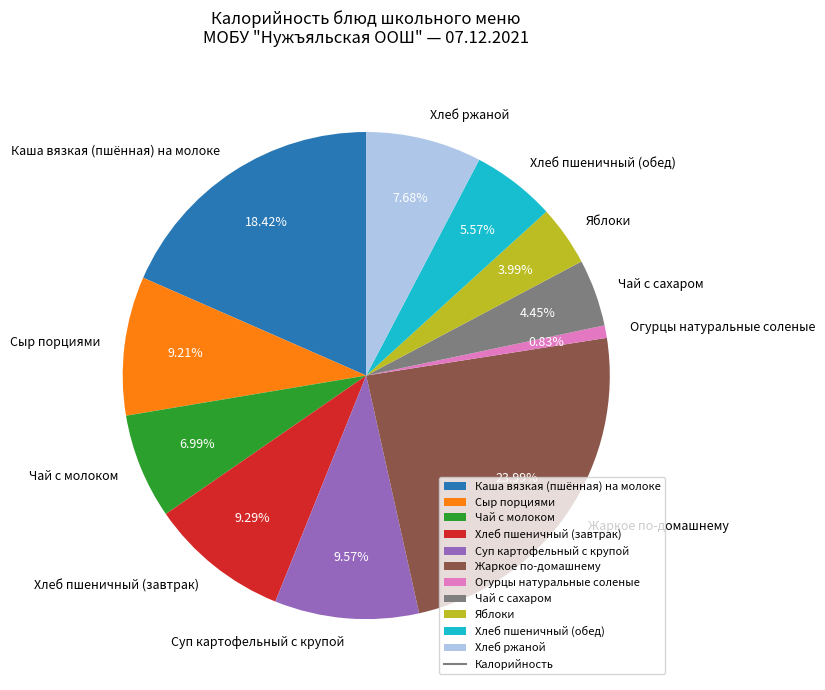

Is there any slice that represents more than half of the pie?

No